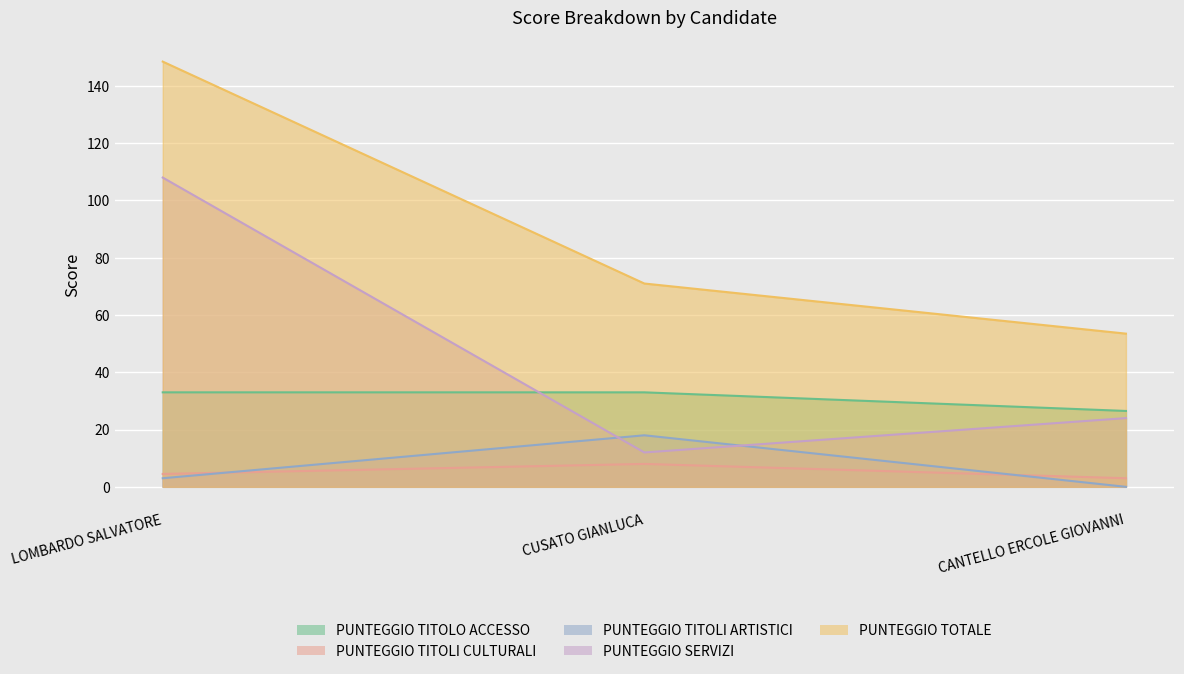

The value of PUNTEGGIO SERVIZI at CUSATO GIANLUCA is 12.0. True or false?

True